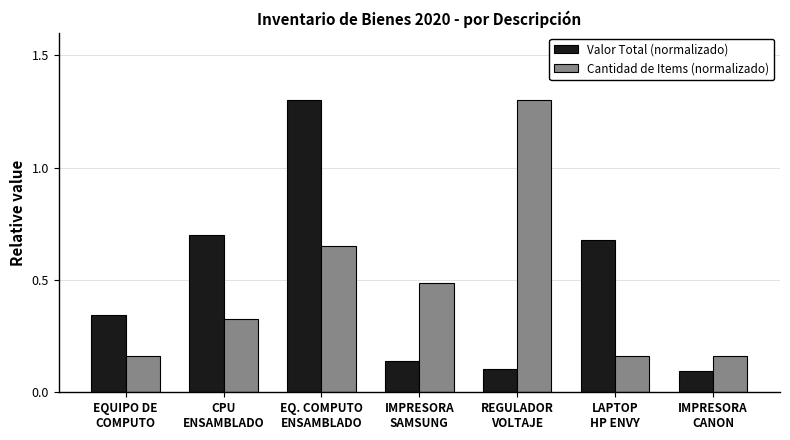

Count the Cantidad de Items (normalizado) values in the range 0 to 1.

6